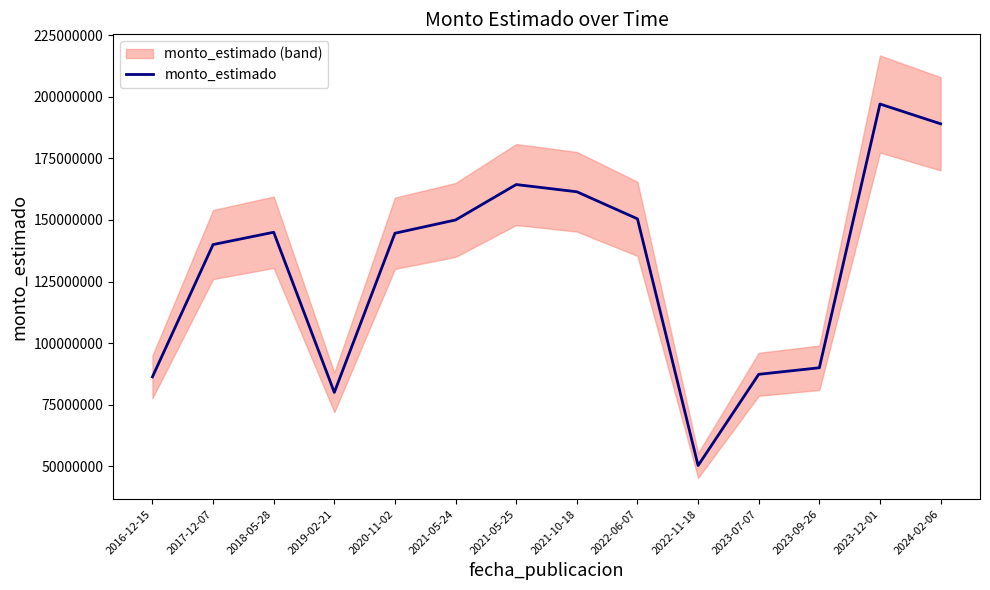

At which category does the data reach its first local valley?

2019-02-21